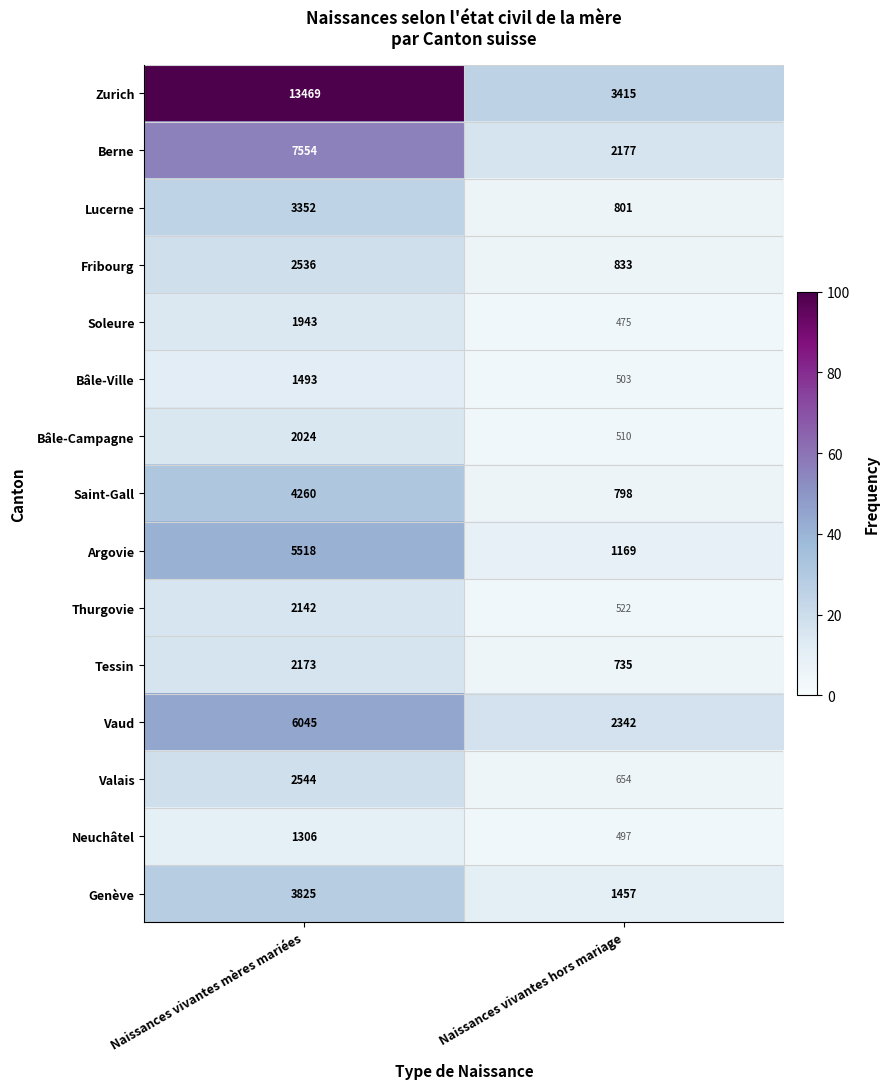

At which category does the chart reach its minimum across all series?

Naissances vivantes hors mariage